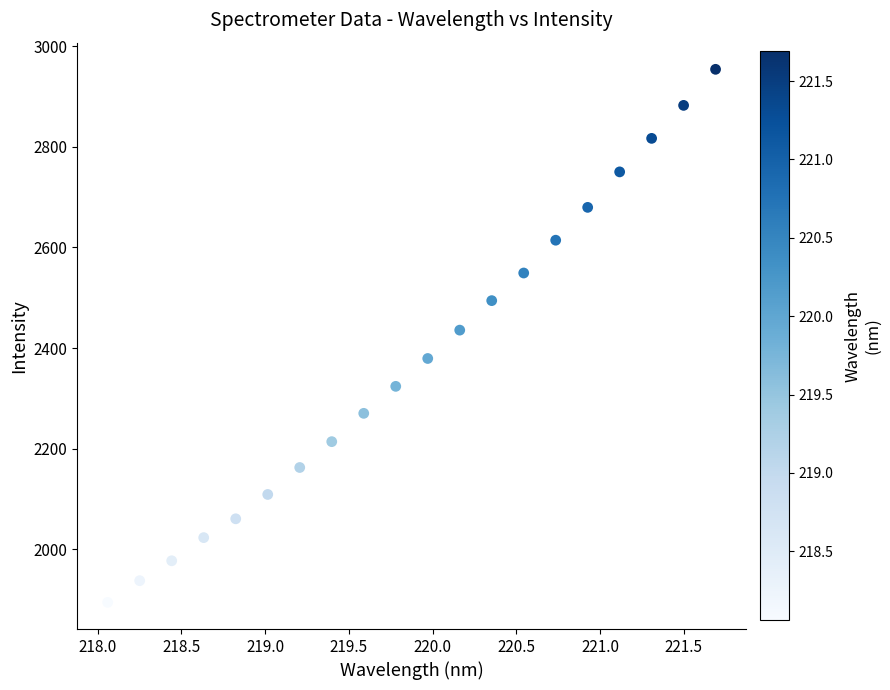

What is the range of X values (max minus min)?

3.6